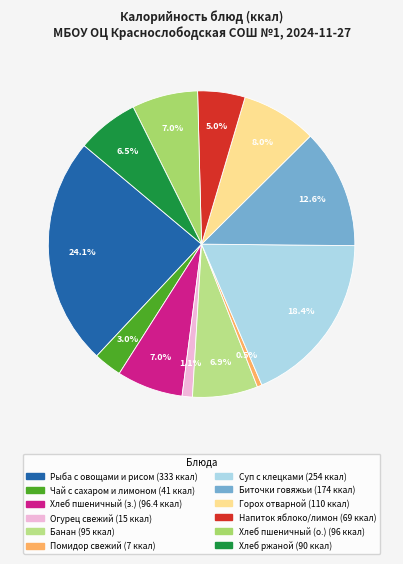

To the nearest percent, what is the average slice percentage?

8%